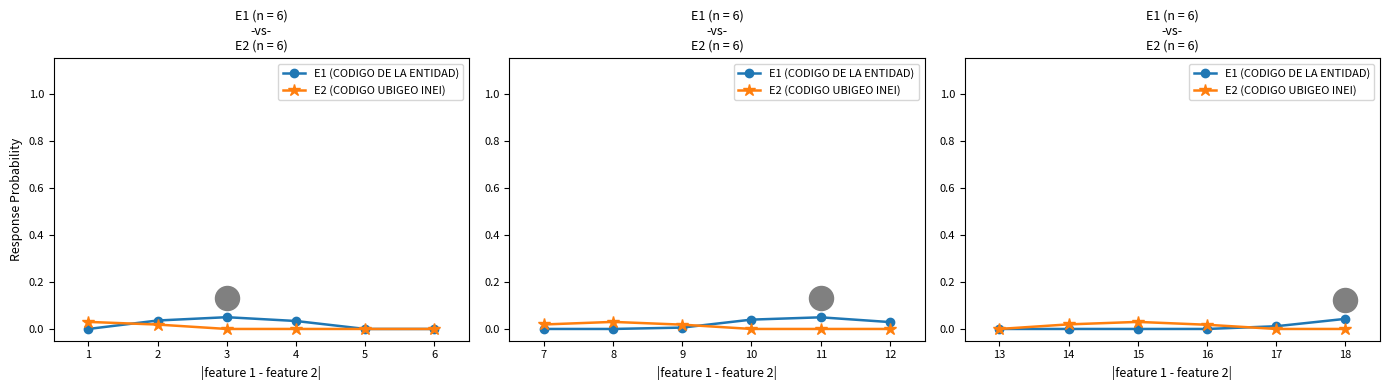

What are all the series names shown in the legend?

E1 (CODIGO DE LA ENTIDAD), E2 (CODIGO UBIGEO INEI)